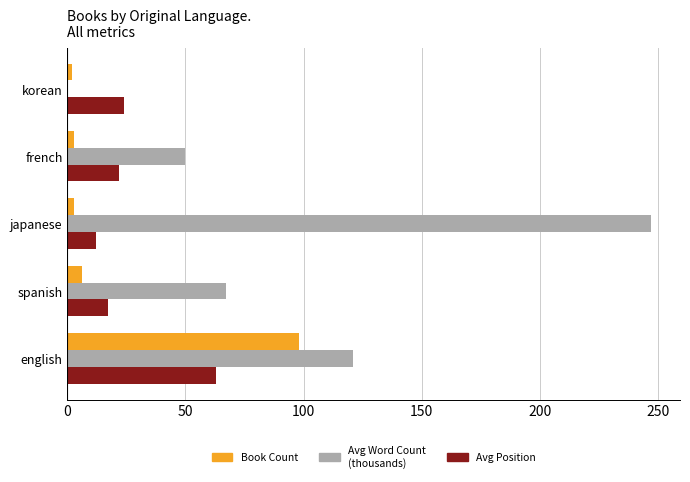

Which series changed the most between english and french?

Book Count